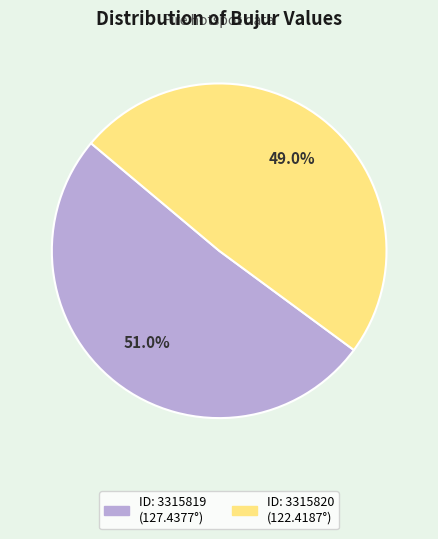

Is there any slice that represents more than half of the pie?

Yes